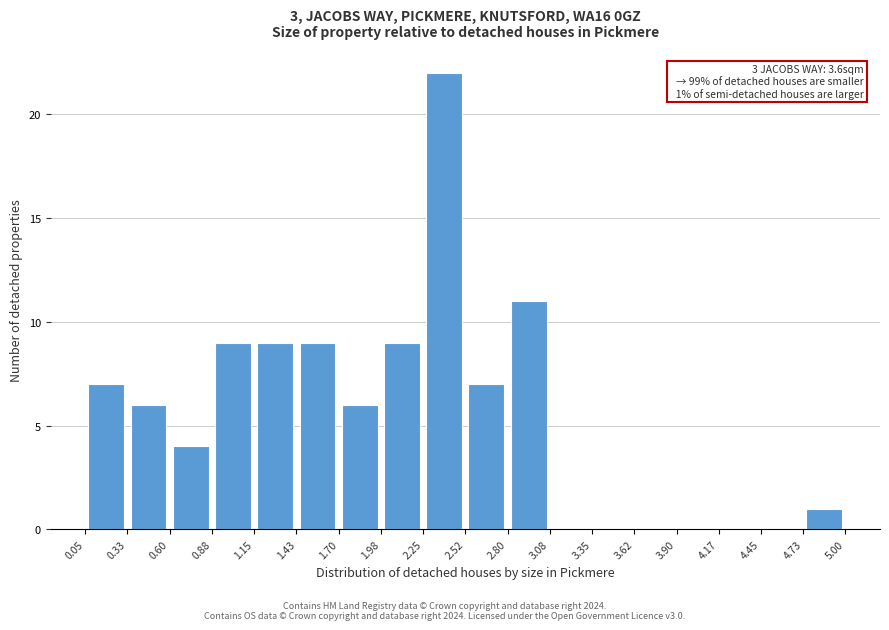

Which range on the x-axis has the tallest bar?

2.25 to 2.52